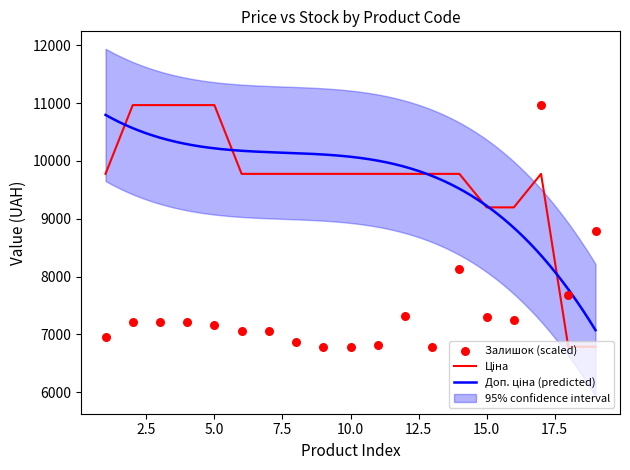

Which series has the widest spread of Y values?

Ціна